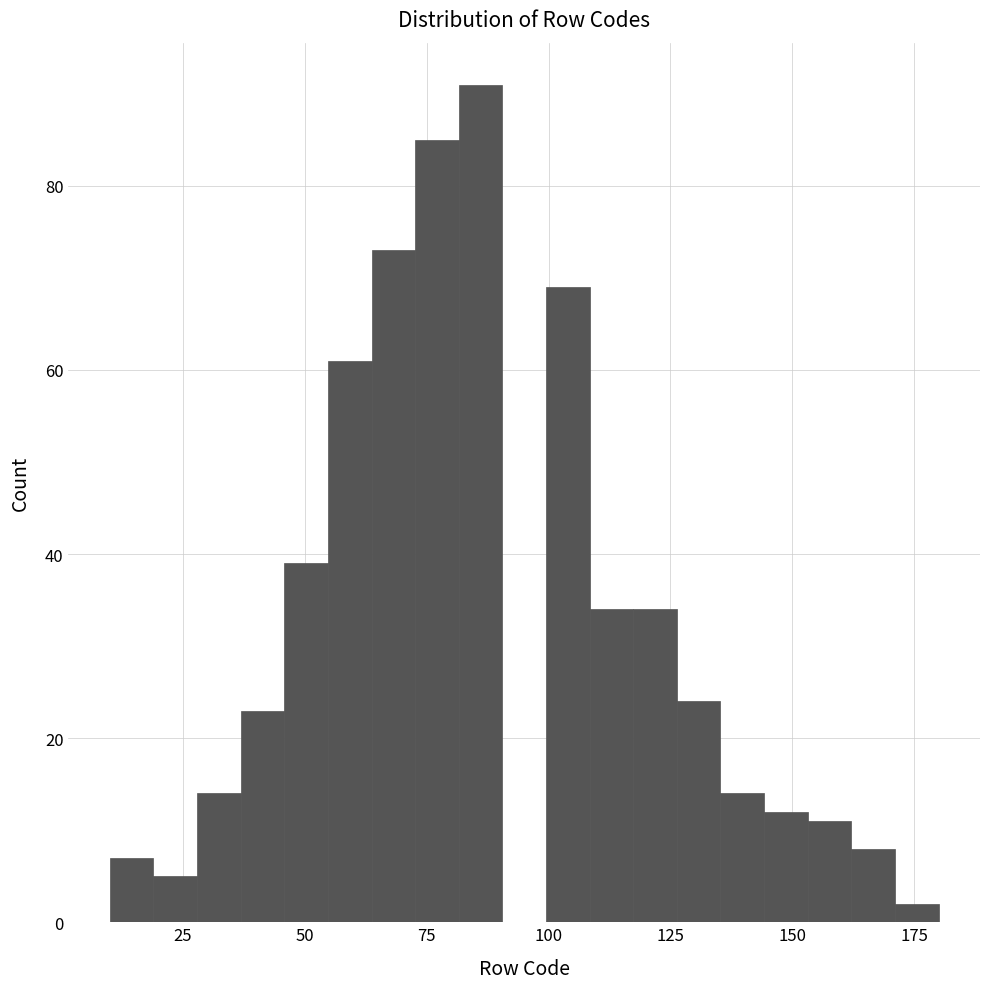

Read against the x-axis, roughly where is the centre of the tallest bar?

85